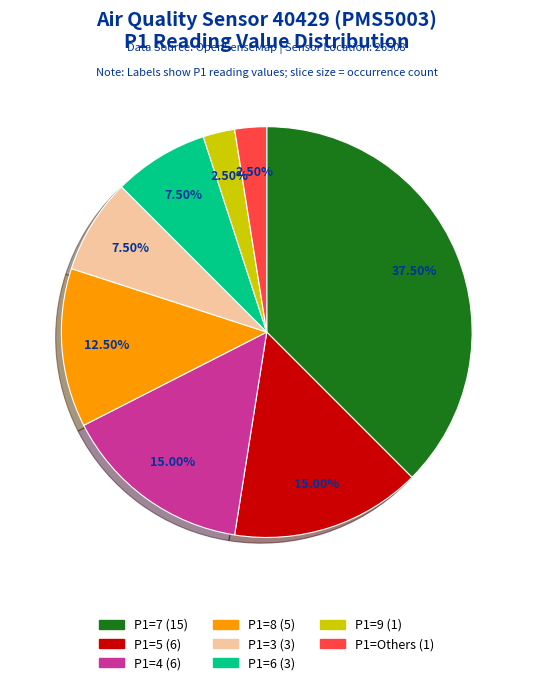

Is there a majority slice in this chart?

No